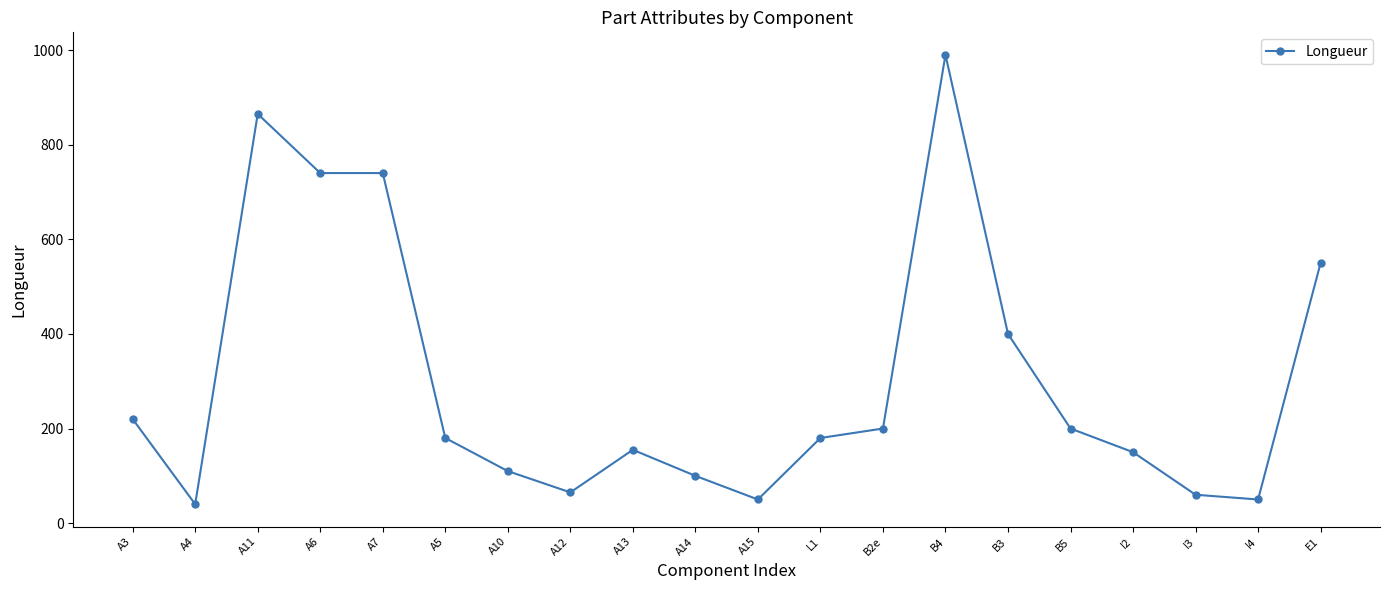

Between A4 and I2, which is larger?

I2